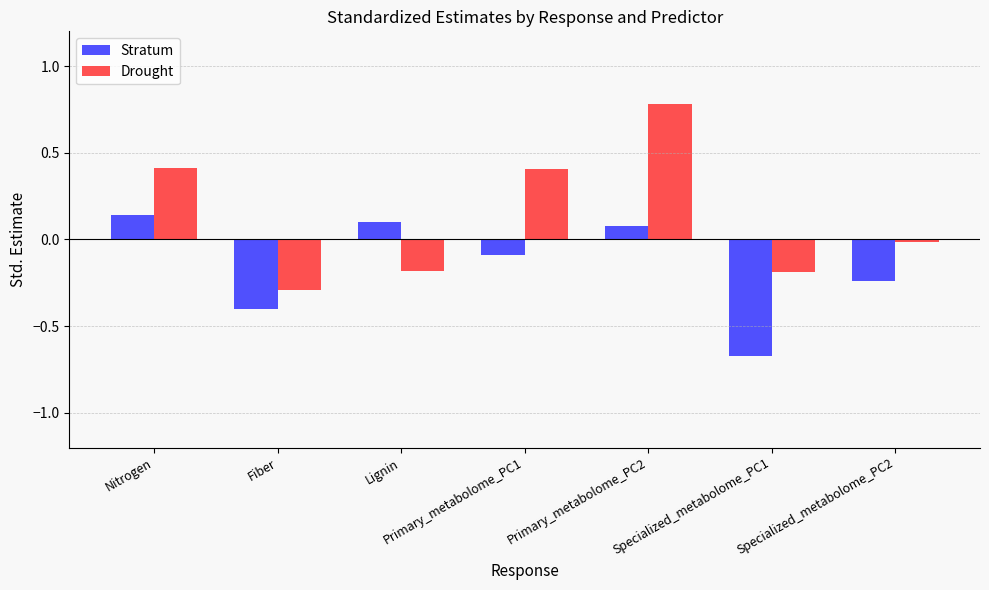

At which category is the sum across all series the highest?

Primary_metabolome_PC2